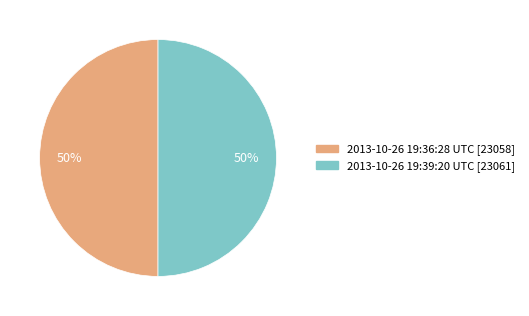

Approximately how many times larger is the value at 2013-10-26 19:39:20 UTC [23061] compared to 2013-10-26 19:36:28 UTC [23058]?

1.0